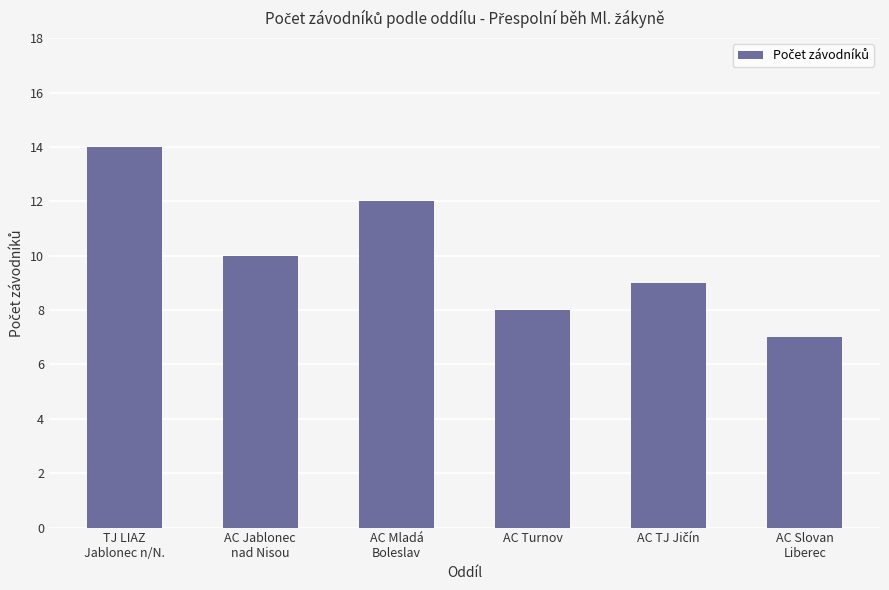

What is the smallest value displayed?

7